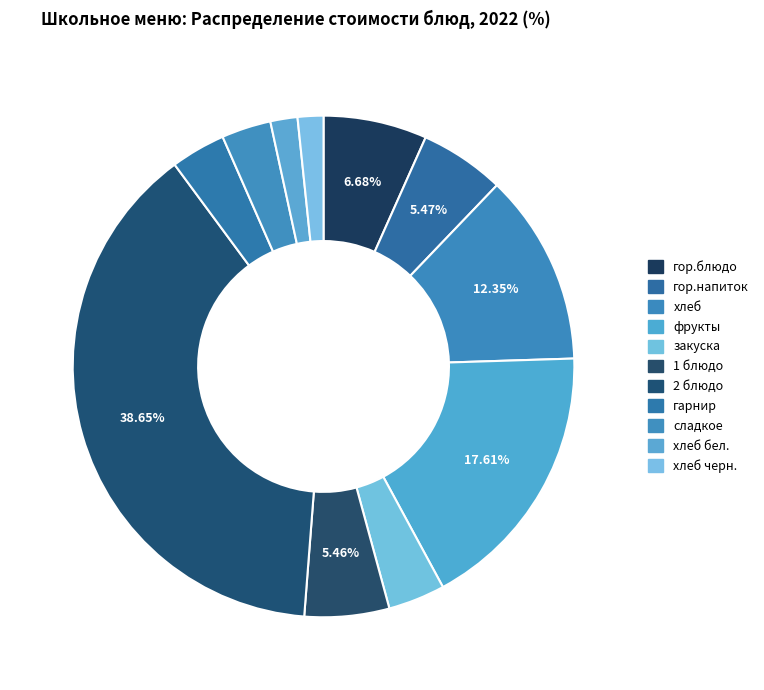

What percentage is the хлеб черн. slice, to the nearest percent?

2%